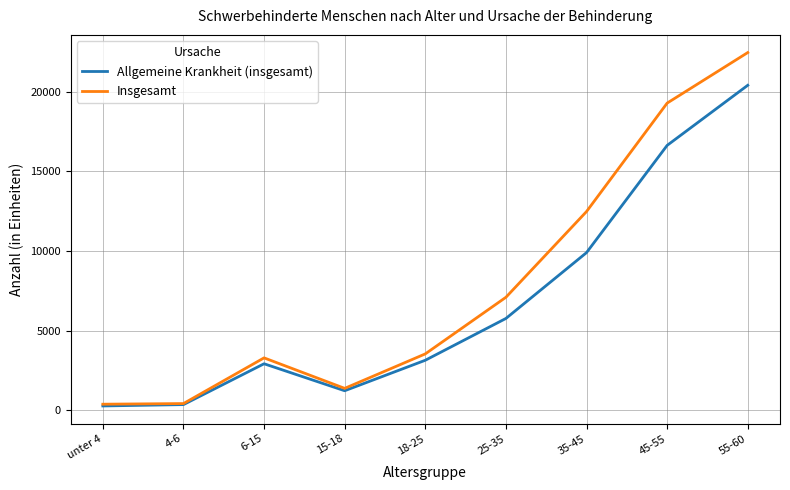

In Allgemeine Krankheit (insgesamt), how many points are lower than both neighbors (excluding endpoints)?

1